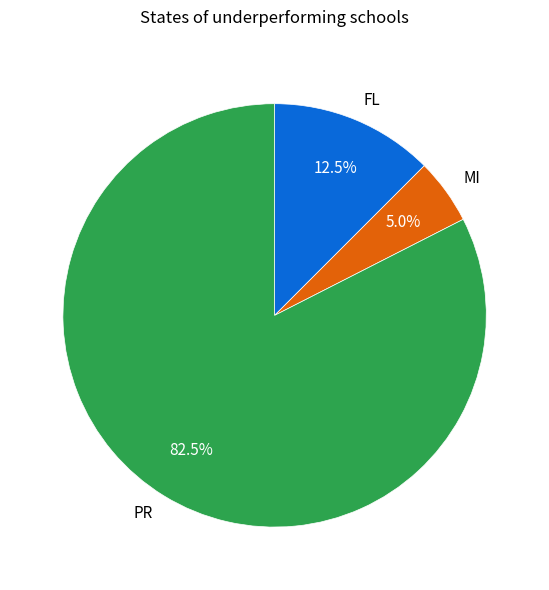

Which has a higher value, FL or MI?

FL